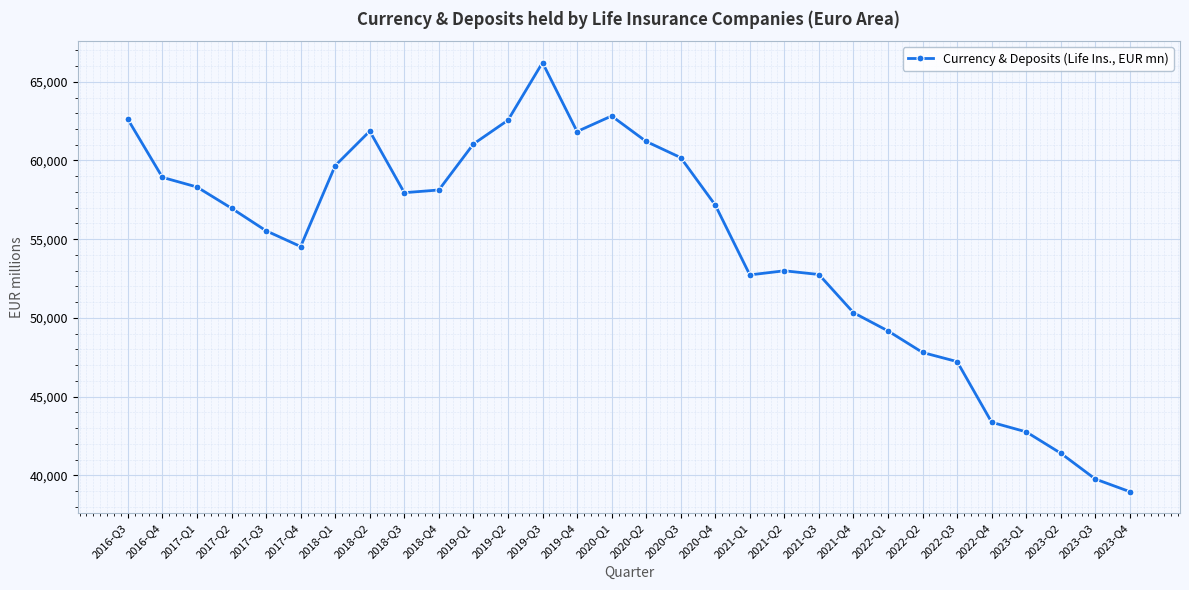

Between 2016-Q3 and 2021-Q3, which is larger?

2016-Q3